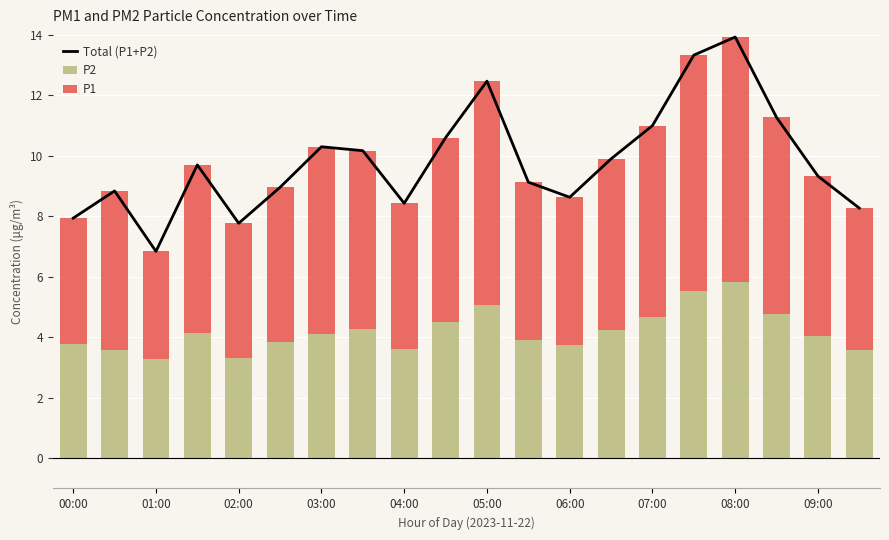

How many distinct data groups are displayed?

3